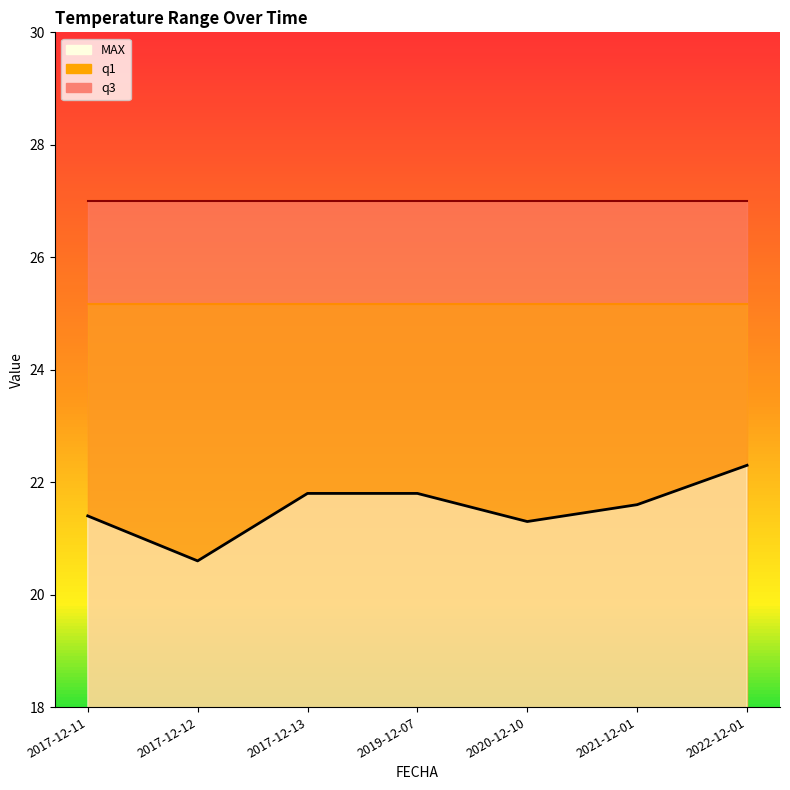

What is the value of the MAX point at the 3rd from the left?

21.8